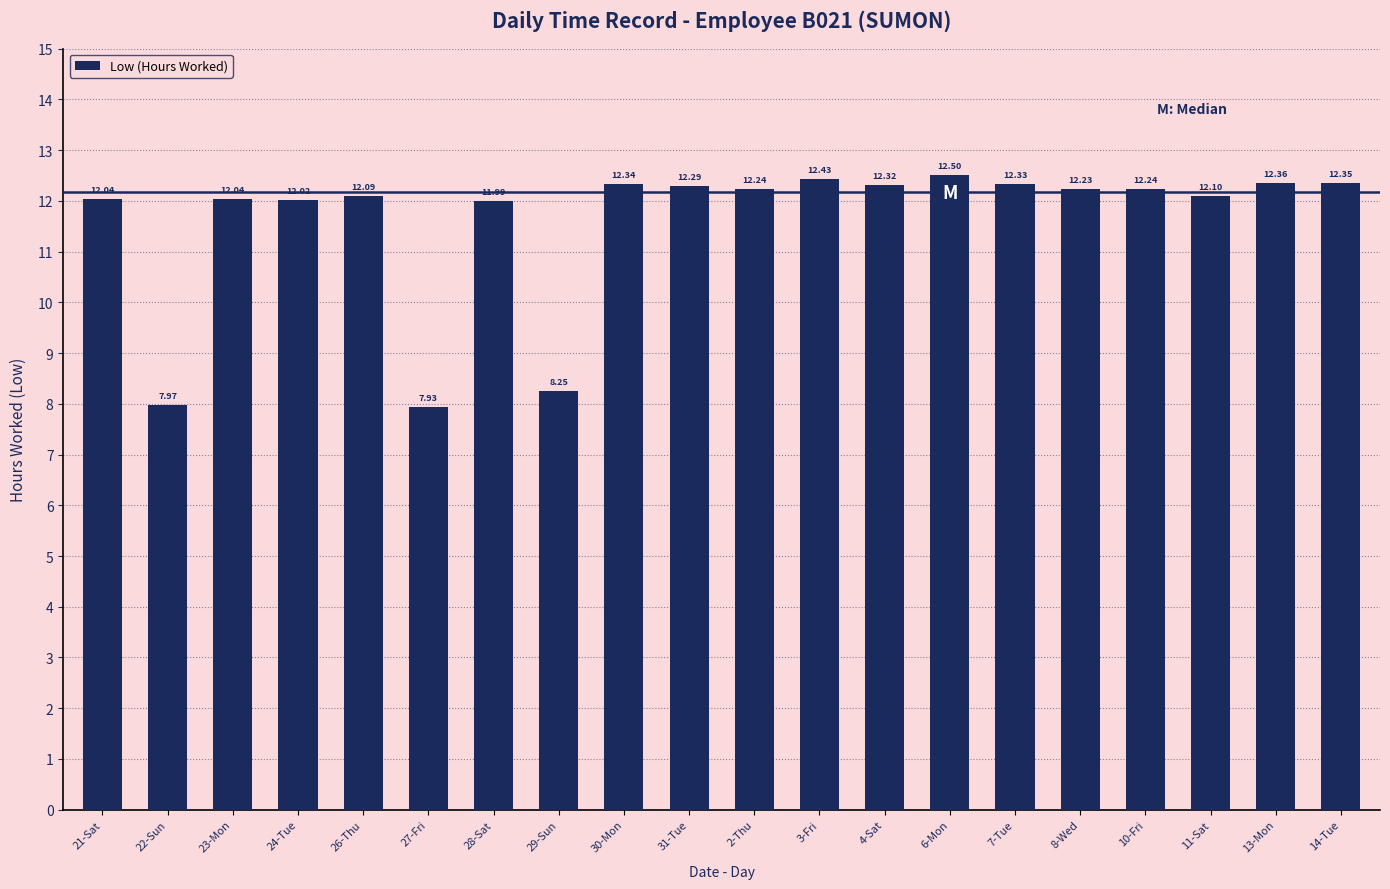

What is the maximum value shown in the chart?

12.5